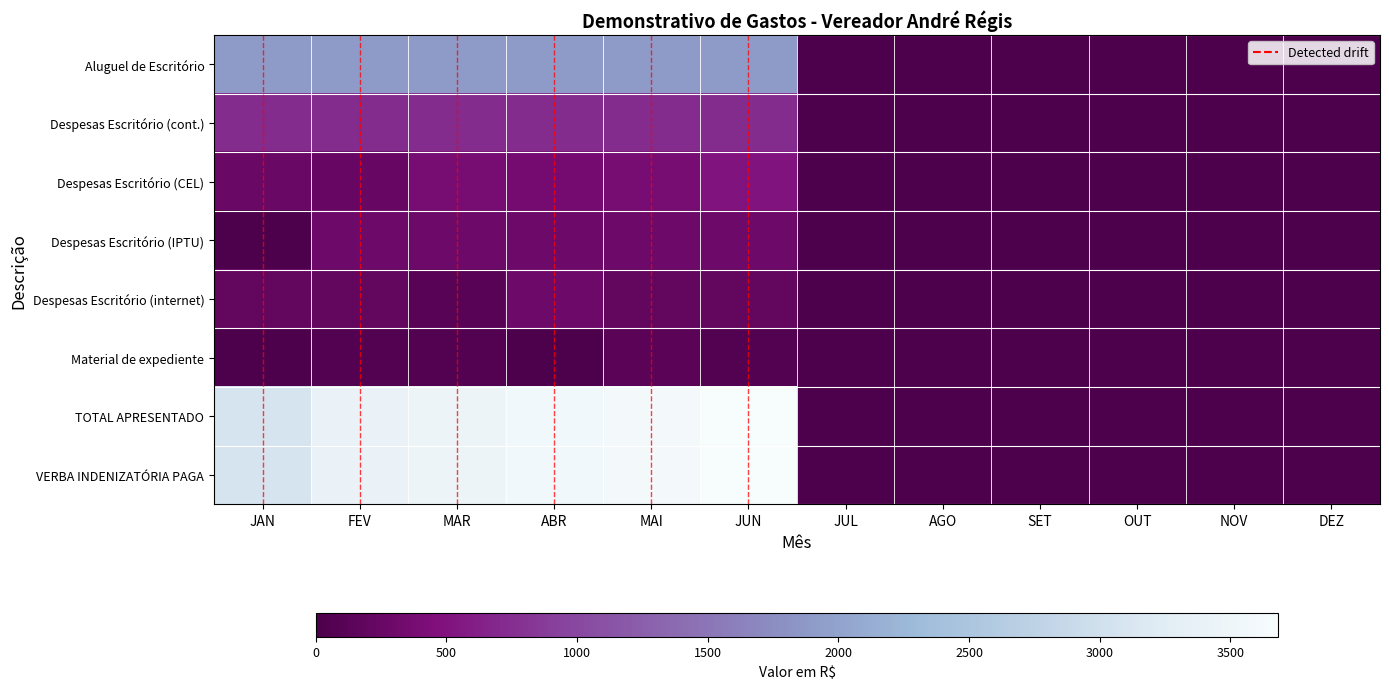

True or false: Material de expediente has a value of 121.1 at MAI.

True